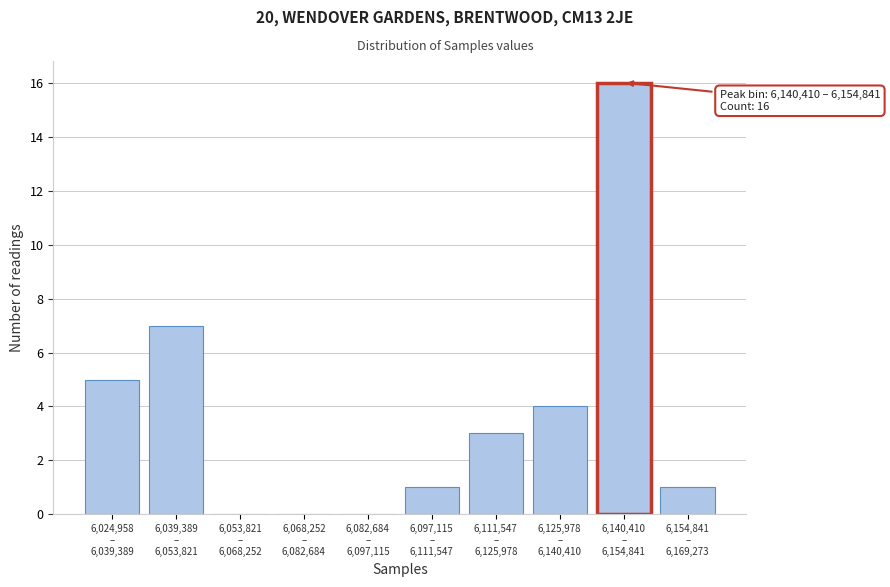

What is the sum of all values?

37